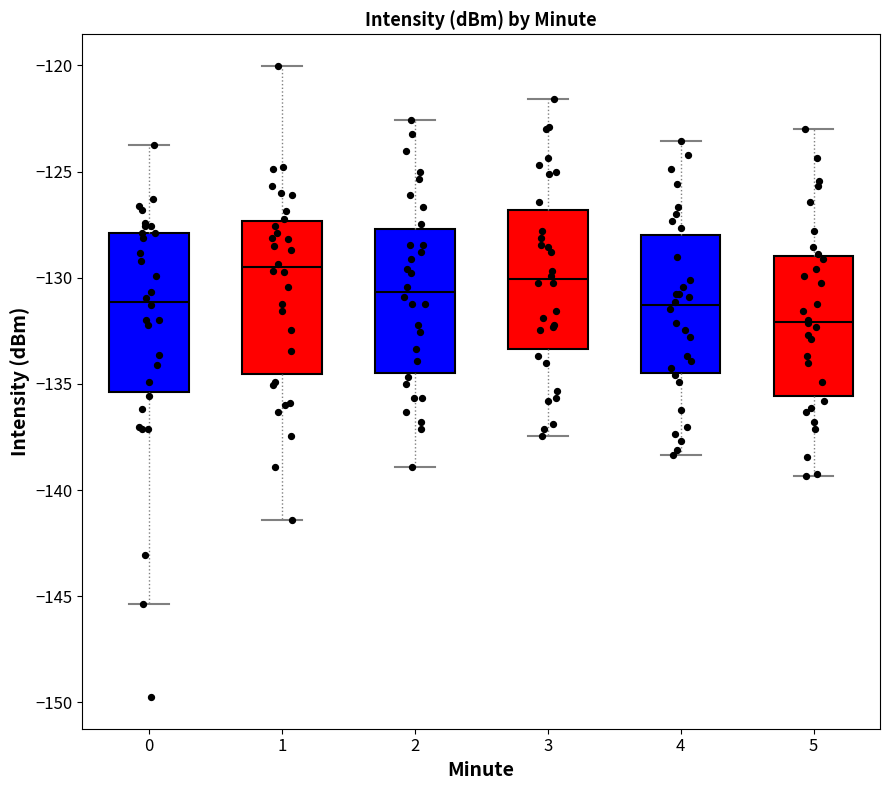

Reading left to right, transcribe this box plot: for each box, give where its median line is, the range the box spans, and where its two whiskers end, as read against the y-axis. The values are not printed on the chart, so give them approximately, as read against the axis.

0: median -131.0, box -135.5 to -128.0, whiskers -145.5 to -124.0
1: median -129.5, box -134.5 to -127.5, whiskers -141.5 to -120.0
2: median -130.5, box -134.5 to -127.5, whiskers -139.0 to -122.5
3: median -130.0, box -133.5 to -127.0, whiskers -137.5 to -121.5
4: median -131.5, box -134.5 to -128.0, whiskers -138.5 to -123.5
5: median -132.0, box -135.5 to -129.0, whiskers -139.5 to -123.0